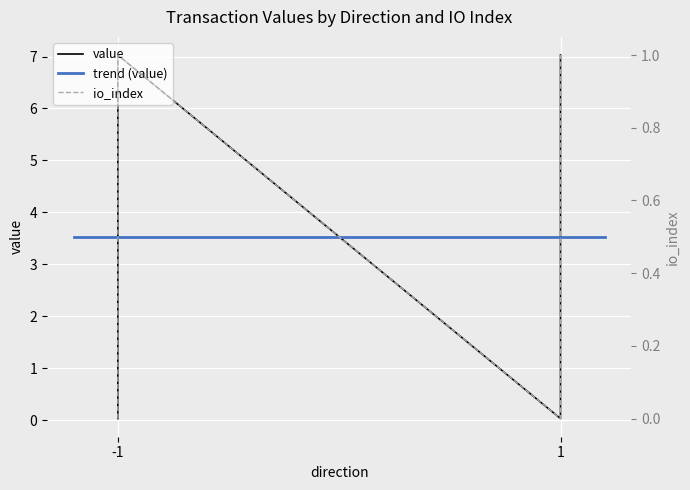

What is the label of the 3rd point from the left?

1 (io_index=0)